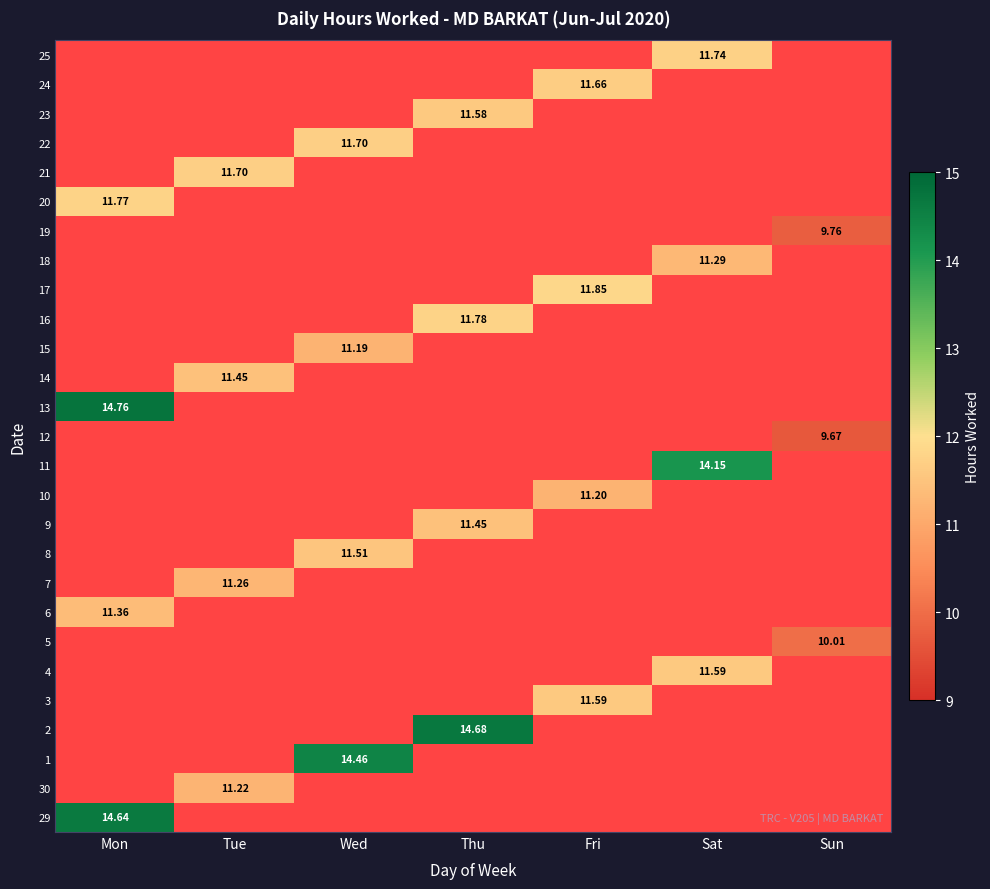

How many data points does each series have?

7